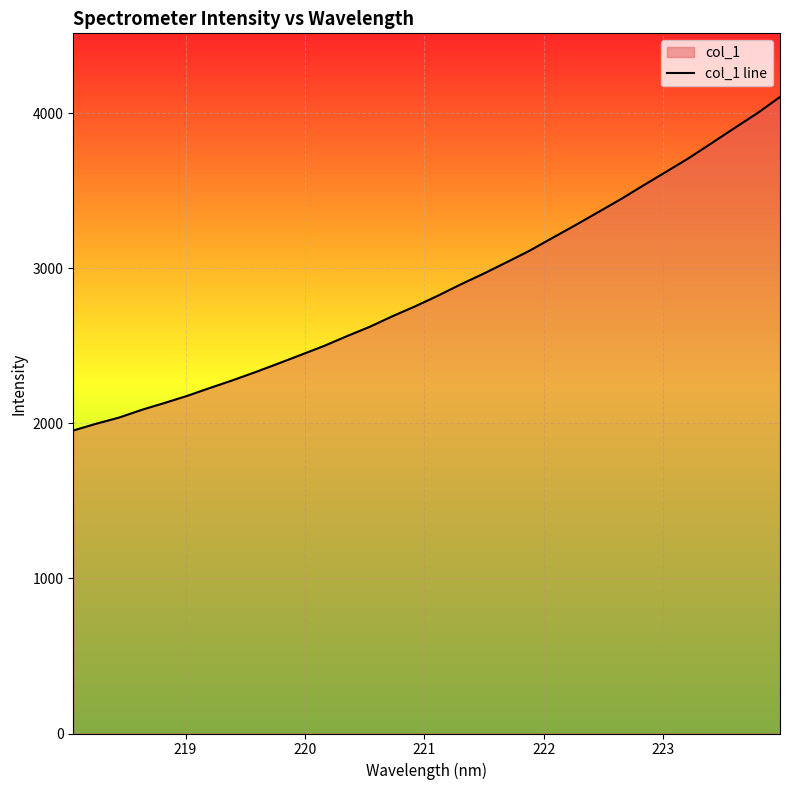

What is the greatest value displayed?

4105.9